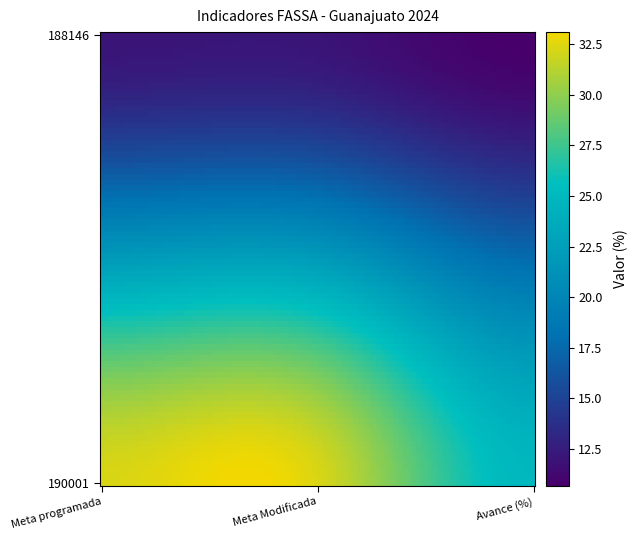

Reading left to right, transcribe all the data shown in this chart.

188146: 12.0	12.0	10.7
190001: 32.3	32.3	24.9